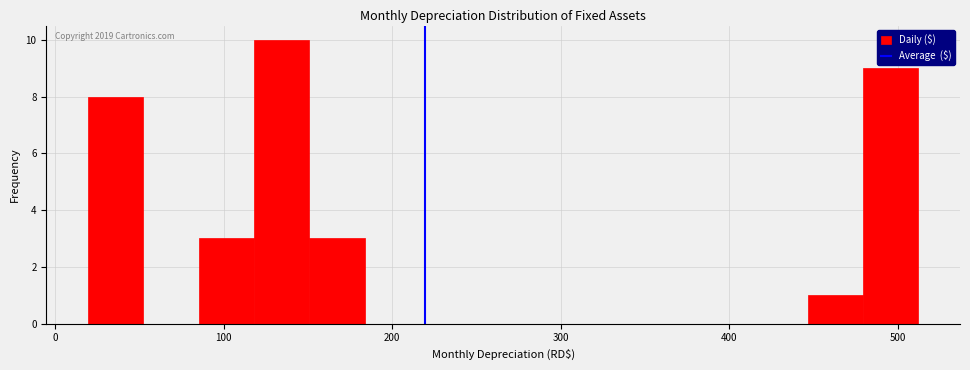

Read against the x-axis, roughly where is the centre of the tallest bar?

130